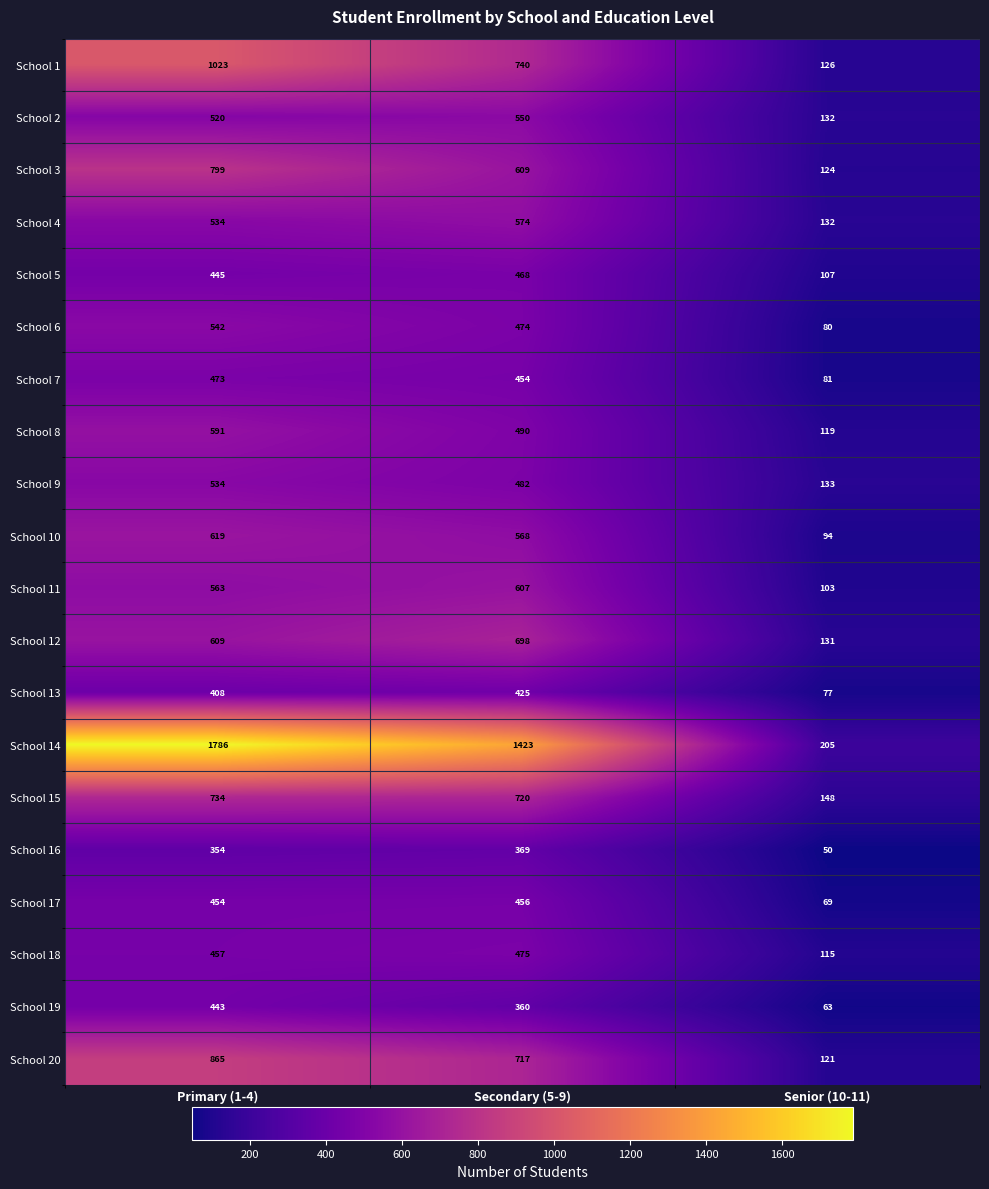

What is the sum of all School 10 values?

1281